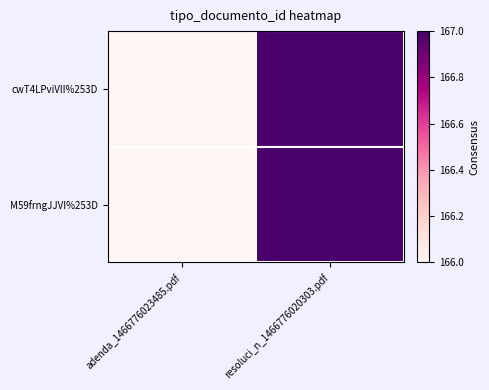

Between adenda_1466776023485.pdf and resoluci_n_1466776020303.pdf, which series saw the biggest shift?

cwT4LPviVlI%253D